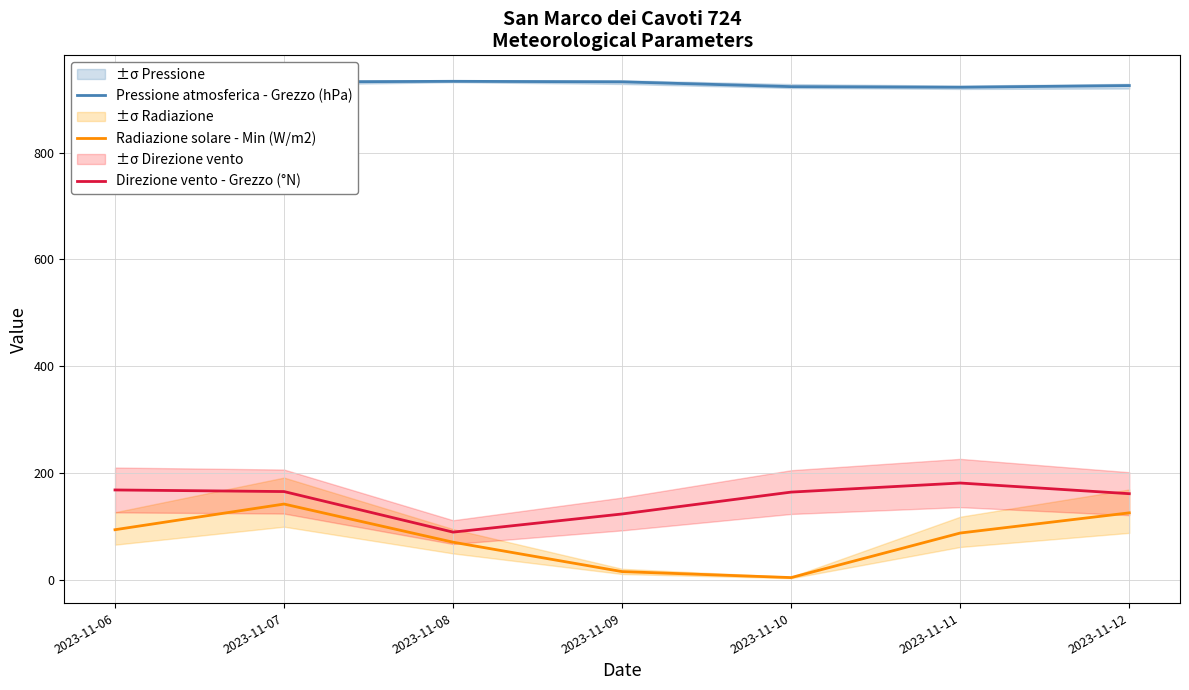

Does the chart have visible grid lines?

Yes